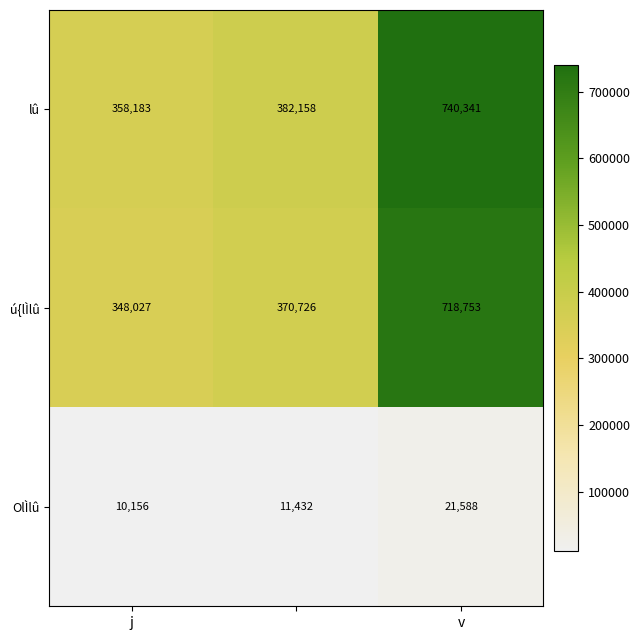

Which series has the largest total across all categories?

lû